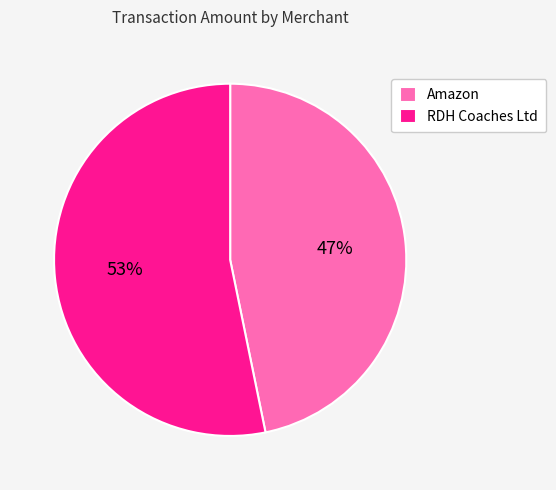

To the nearest percent, what is the difference between the largest and smallest slice percentages?

6%